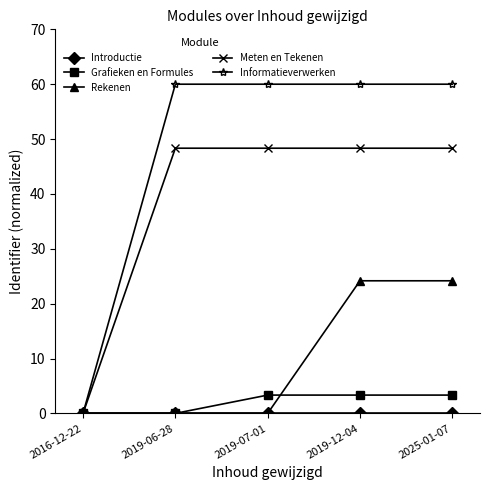

Between 2019-07-01 and 2025-01-07, which series saw the biggest shift?

Rekenen